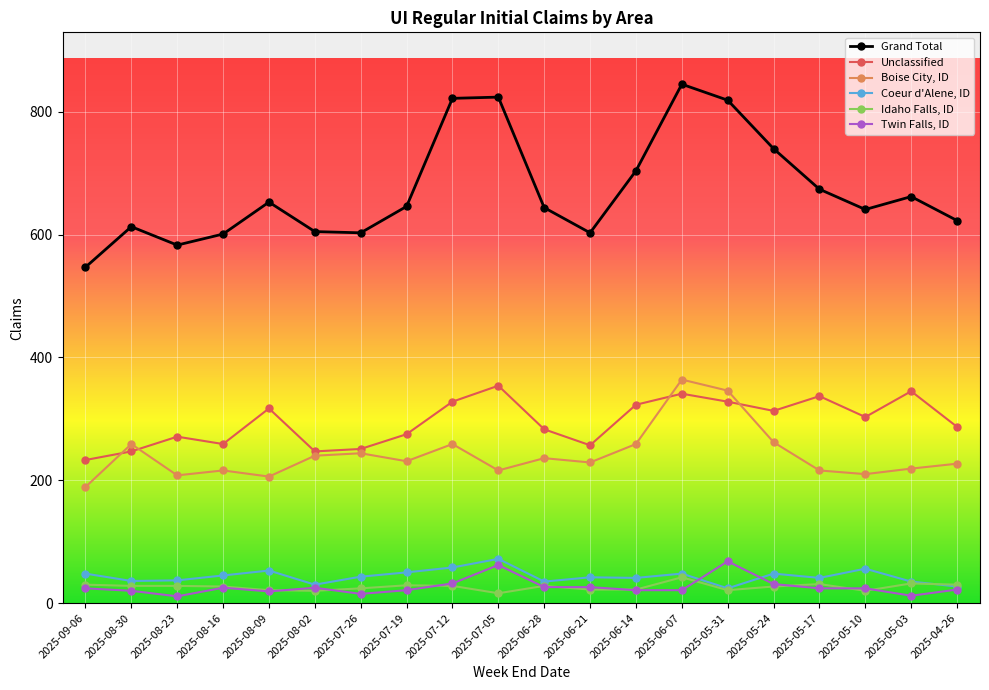

At which category does the chart reach its peak across all series?

2025-06-07